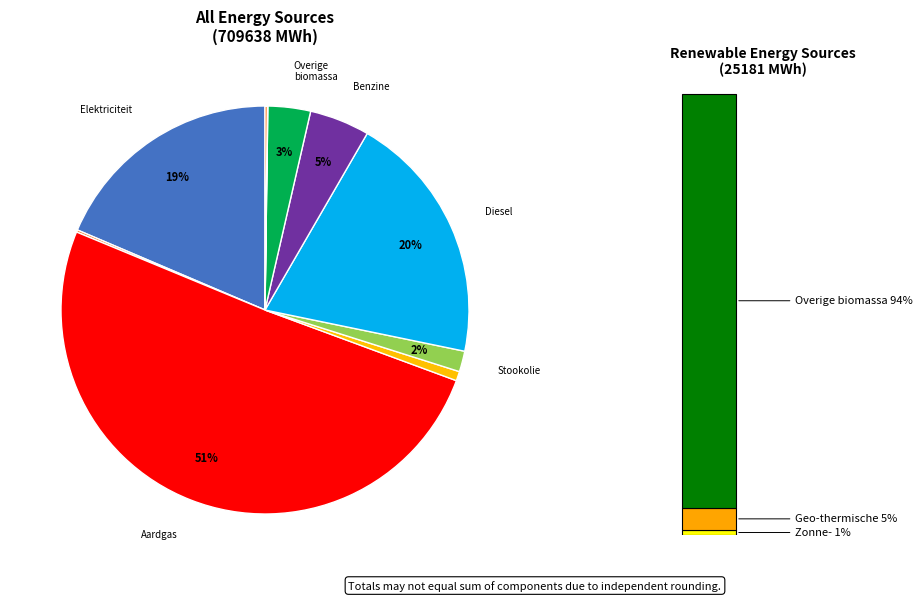

What portion of the pie excludes Vloeibaar gas?

99.3%